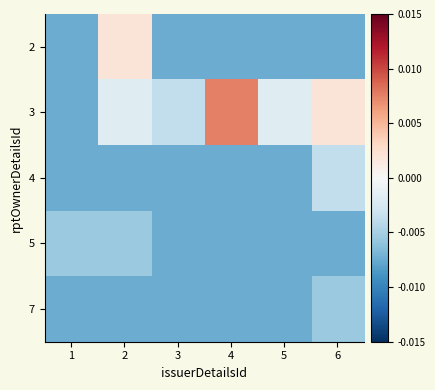

At 3, list the series in order from smallest to largest.

2, 4, 5, 7, 3